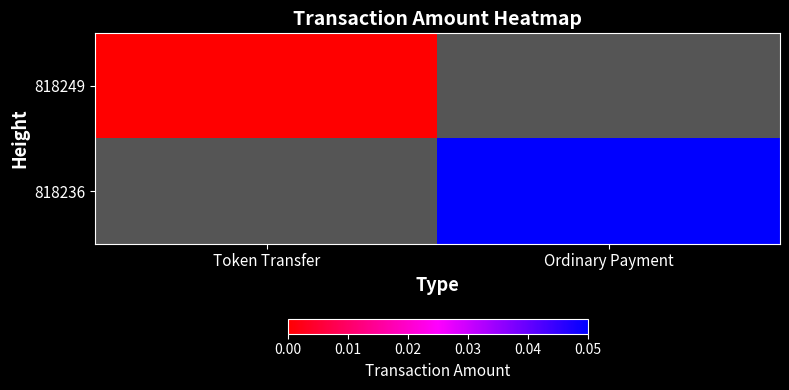

Rank the series by their maximum value, from lowest to highest.

818249, 818236